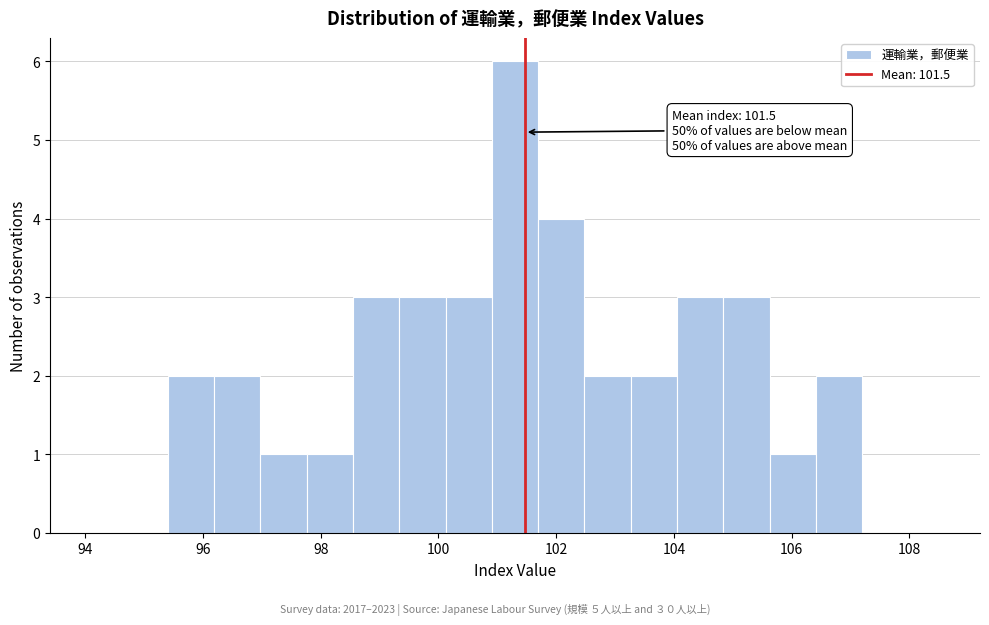

Read against the x-axis, roughly where is the centre of the tallest bar?

101.4